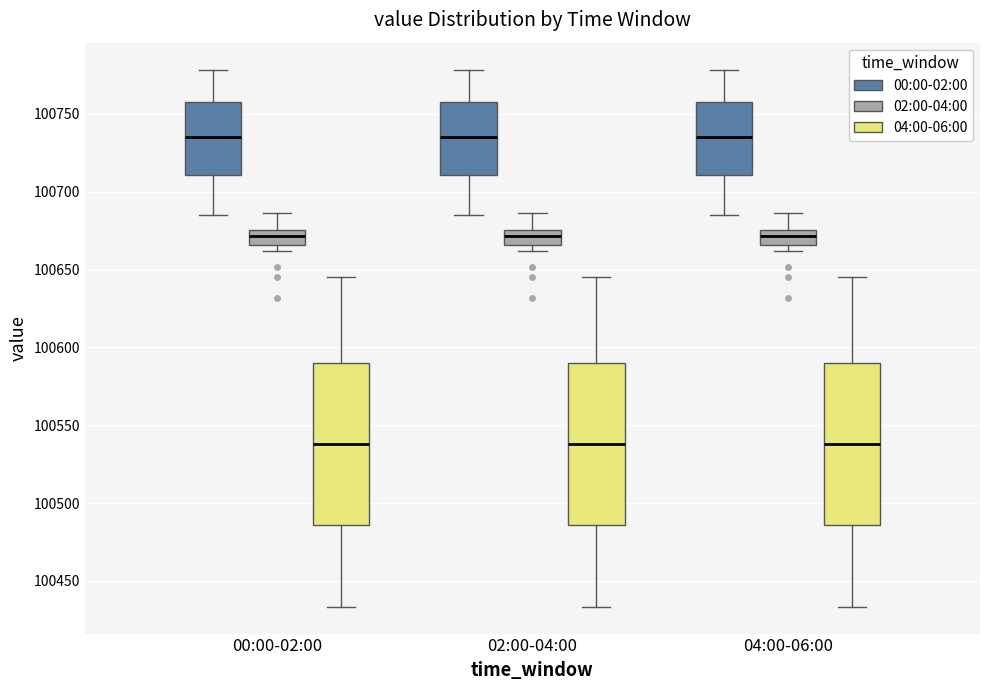

Where does the median line of the box for 04:00-06:00 (02:00-04:00) sit on the y-axis? The values are not printed on the chart, so give them approximately, as read against the axis.

100670